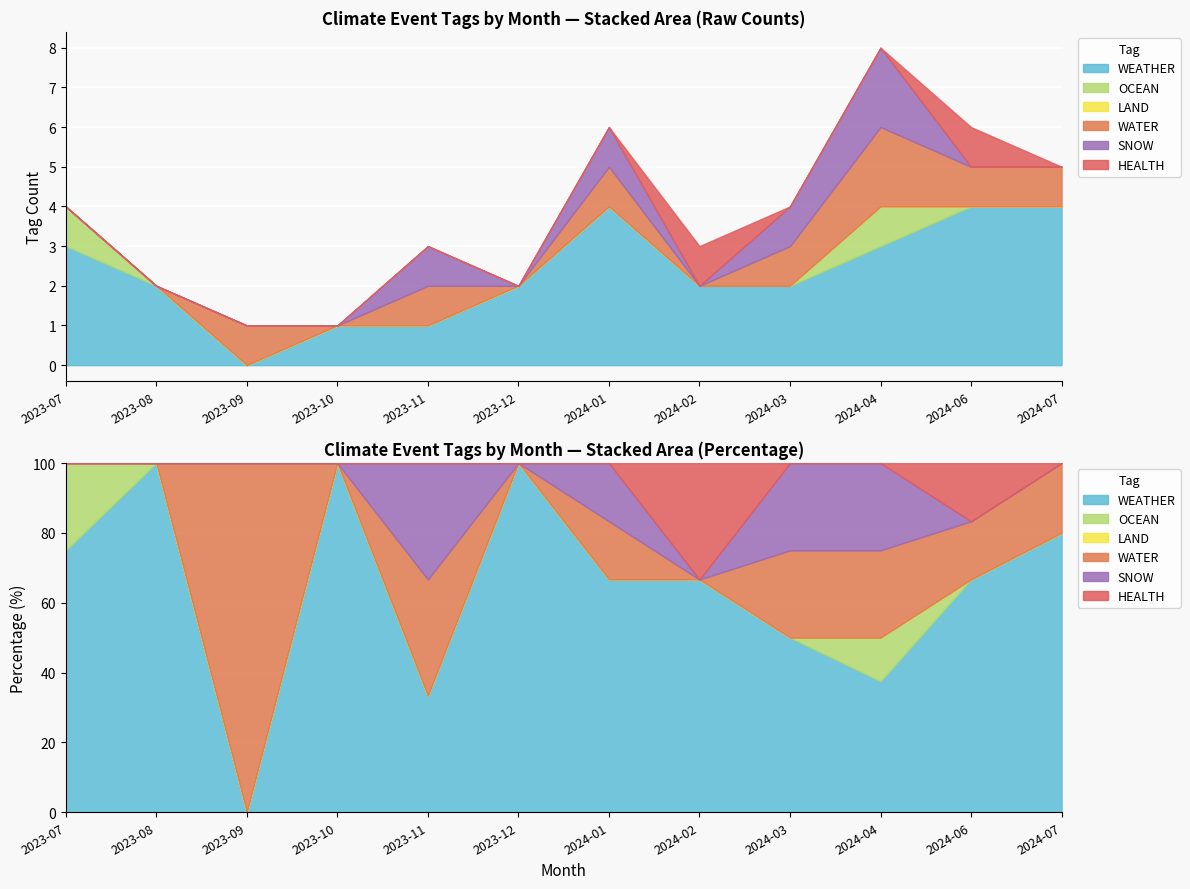

True or false: LAND and WATER intersect in this chart.

False